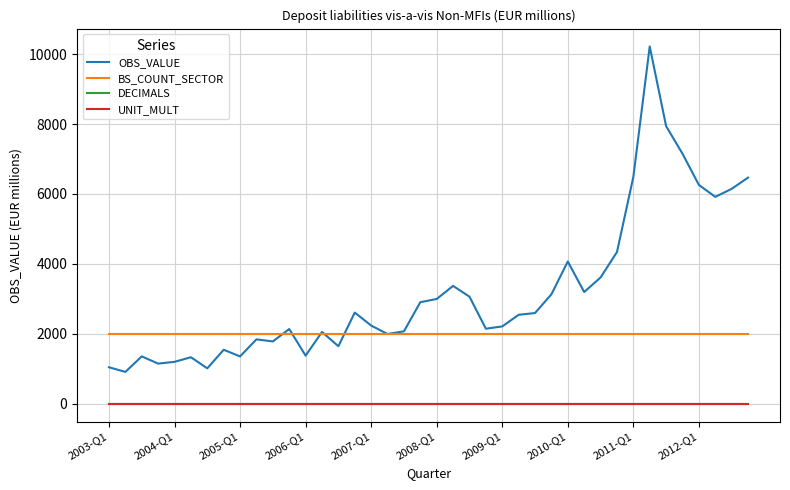

Which series has the largest range (max minus min)?

OBS_VALUE